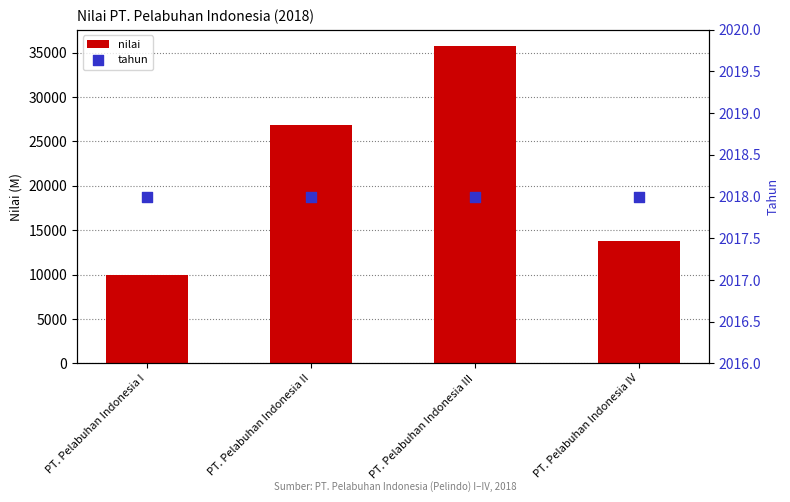

Which series reaches the minimum Y coordinate?

tahun